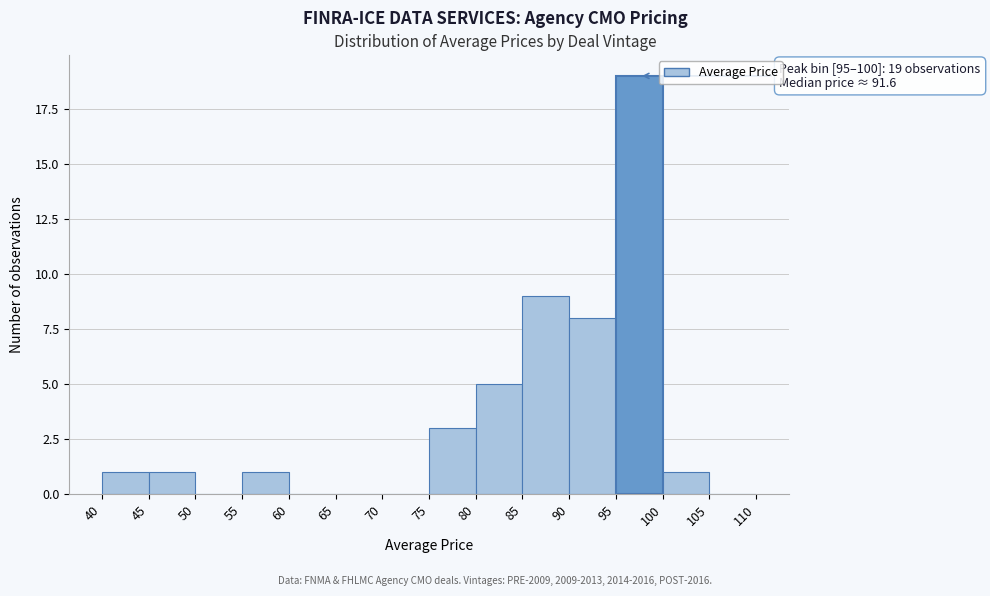

Which range on the x-axis has the tallest bar?

95 to 100